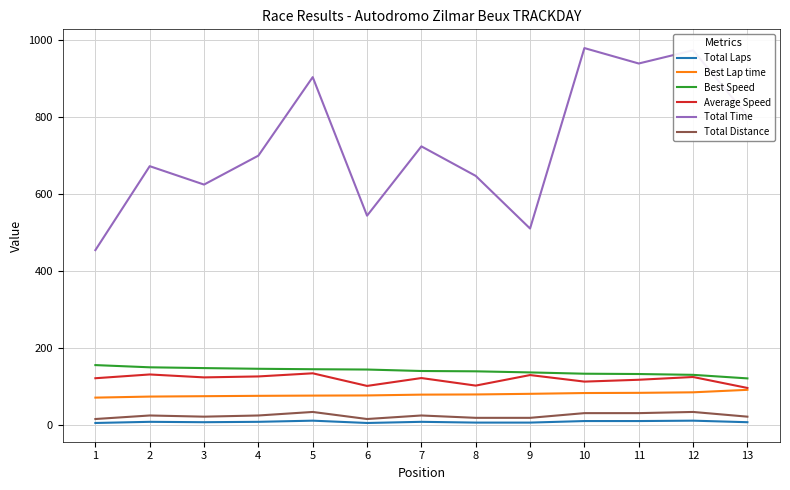

Count the number of categories in the chart.

13